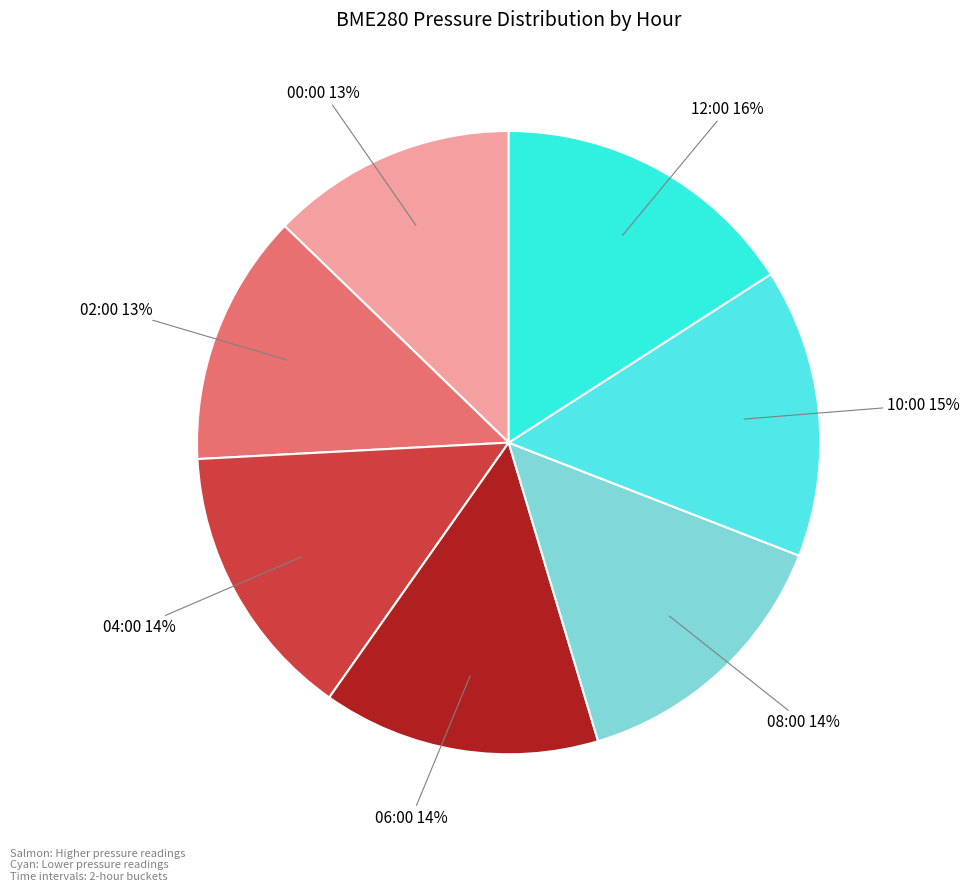

To the nearest percent, what is the average slice percentage?

14%